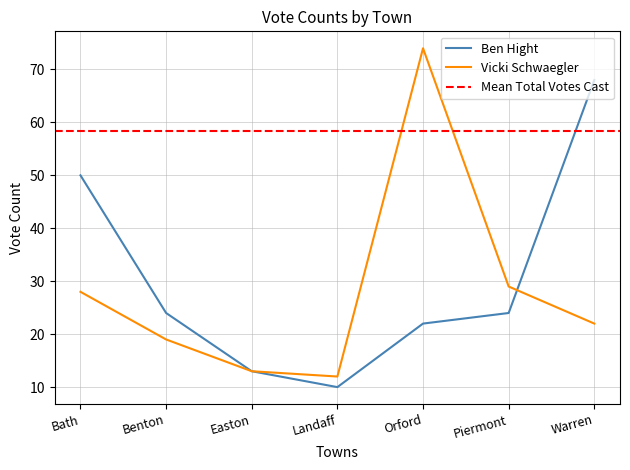

What is the difference between the maximum and second lowest values in the Vicki Schwaegler series?

61